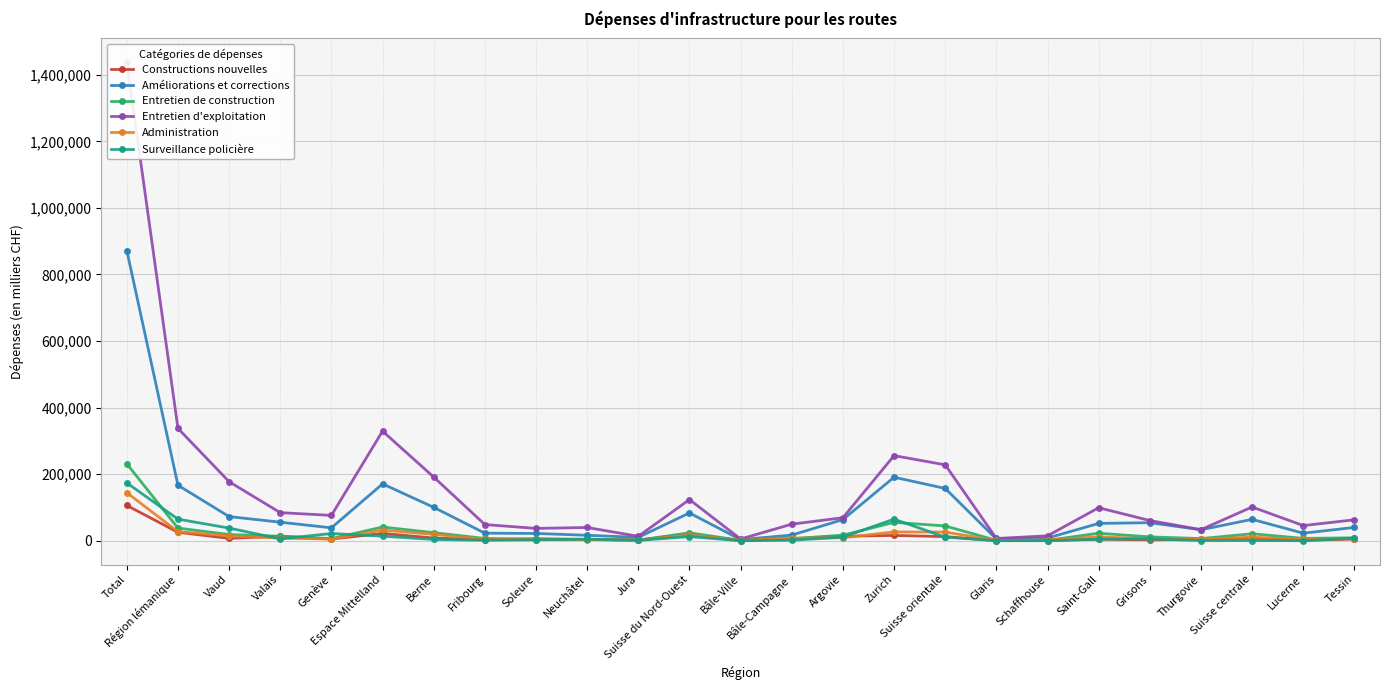

How many interior local peaks does the Entretien d'exploitation series have?

6